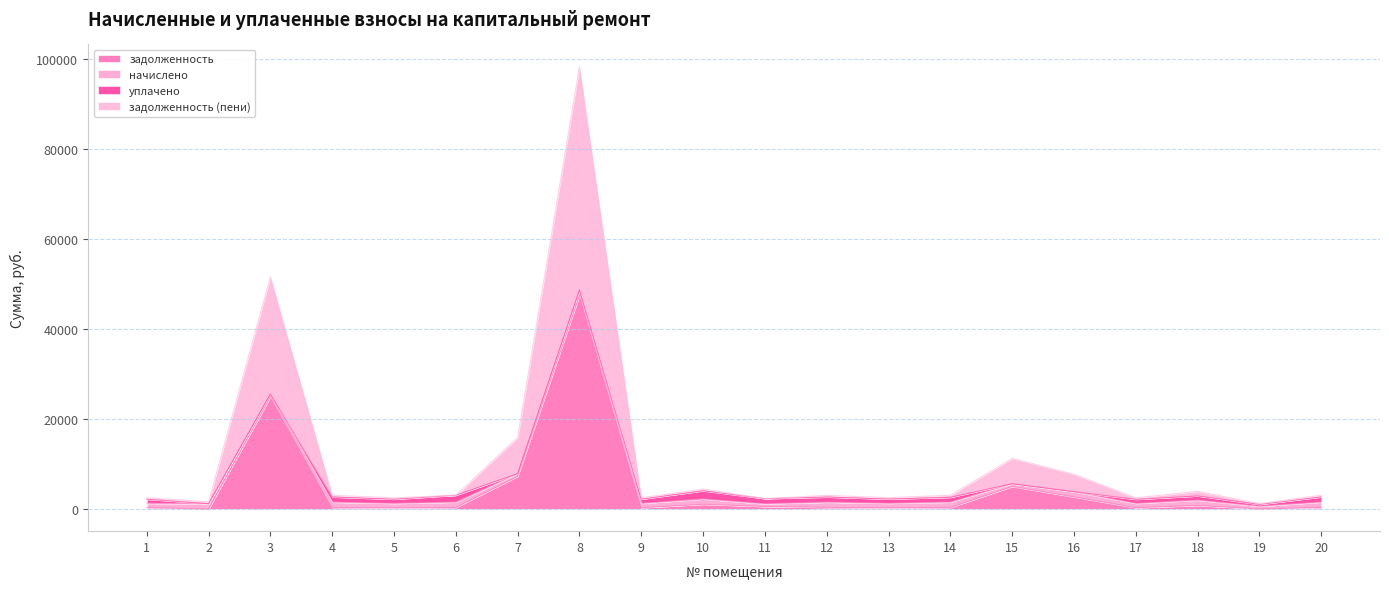

What is the maximum value for задолженность?

47522.5